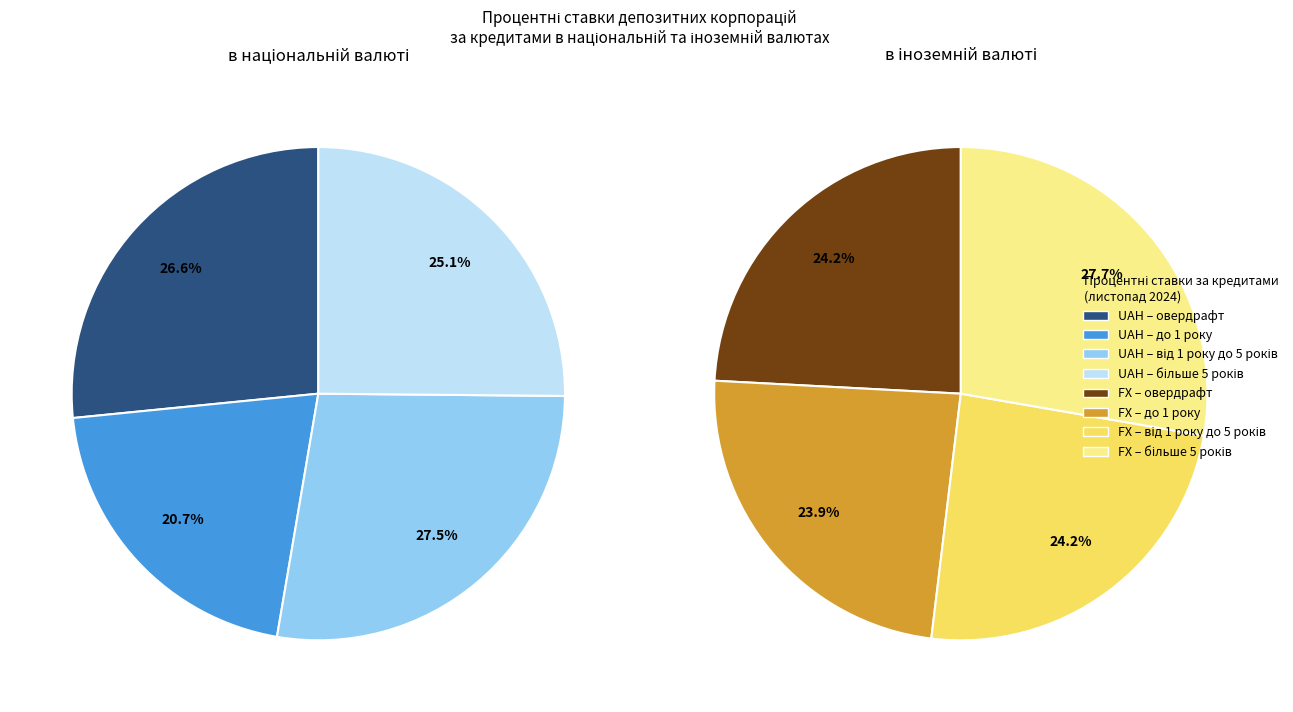

What is the spread (max minus min) of values at овердрафт?

11.0